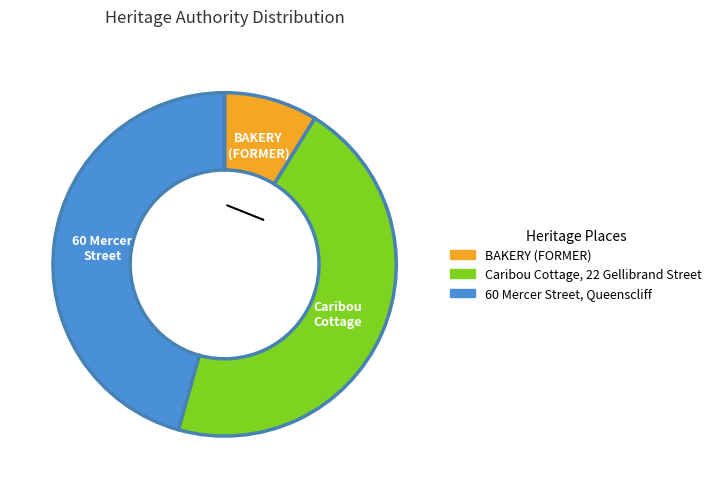

To the nearest percent, what percentage of the pie is Caribou Cottage, 22 Gellibrand Street?

46%